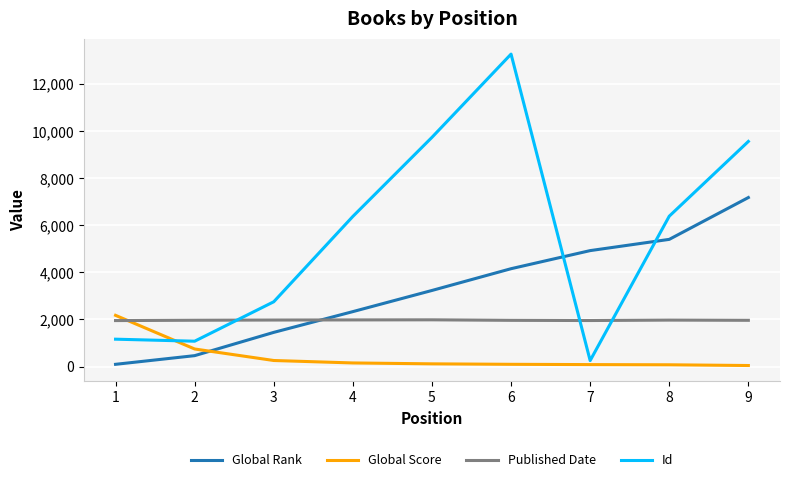

Where does the Global Score series first go above 116?

1